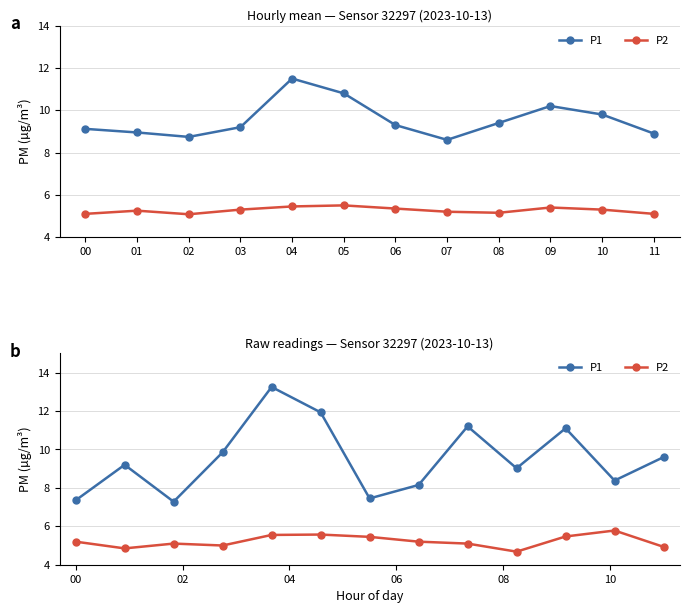

What is the difference between the P2 values at 05 and 10?

0.1